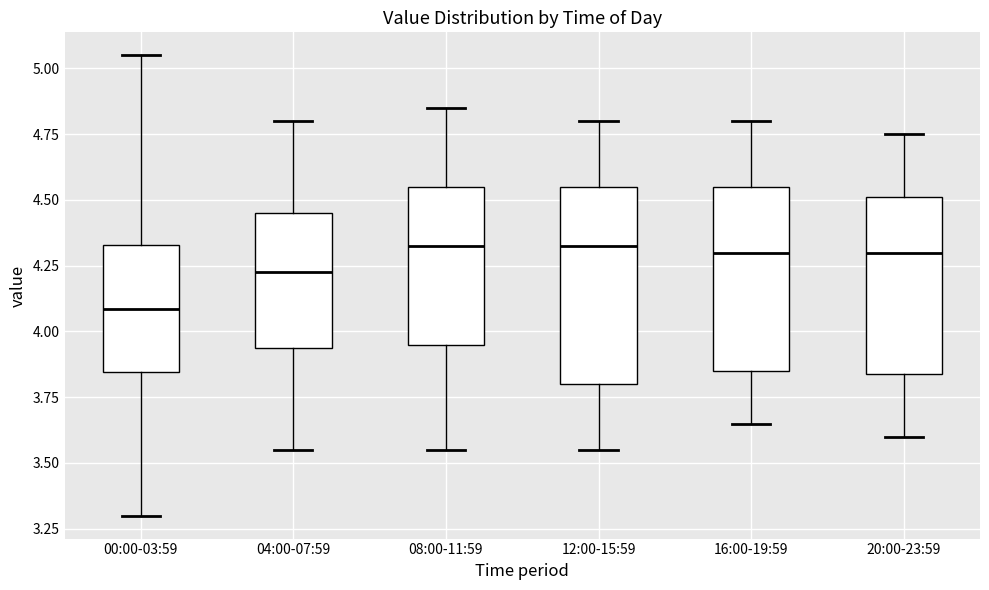

Reading left to right, transcribe this box plot: for each box, give where its median line is, the range the box spans, and where its two whiskers end, as read against the y-axis. The values are not printed on the chart, so give them approximately, as read against the axis.

00:00-03:59: median 4.10, box 3.85 to 4.35, whiskers 3.30 to 5.05
04:00-07:59: median 4.25, box 3.95 to 4.45, whiskers 3.55 to 4.80
08:00-11:59: median 4.35, box 3.95 to 4.55, whiskers 3.55 to 4.85
12:00-15:59: median 4.35, box 3.80 to 4.55, whiskers 3.55 to 4.80
16:00-19:59: median 4.30, box 3.85 to 4.55, whiskers 3.65 to 4.80
20:00-23:59: median 4.30, box 3.85 to 4.50, whiskers 3.60 to 4.75